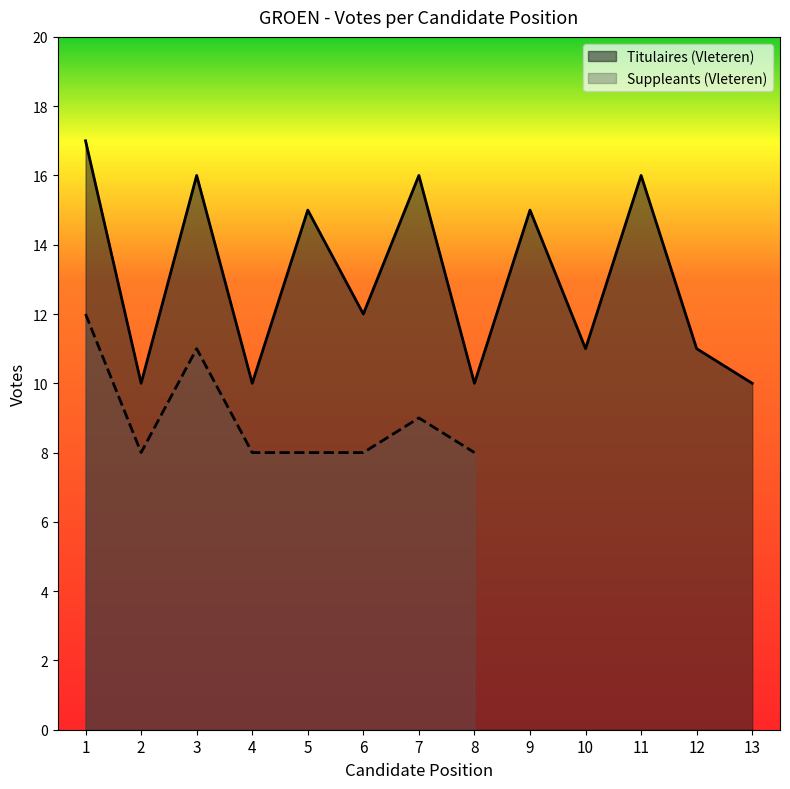

Reading left to right, what are all the values shown in this chart?

17	10	16	10	15	12	16	10	15	11	16	11	10